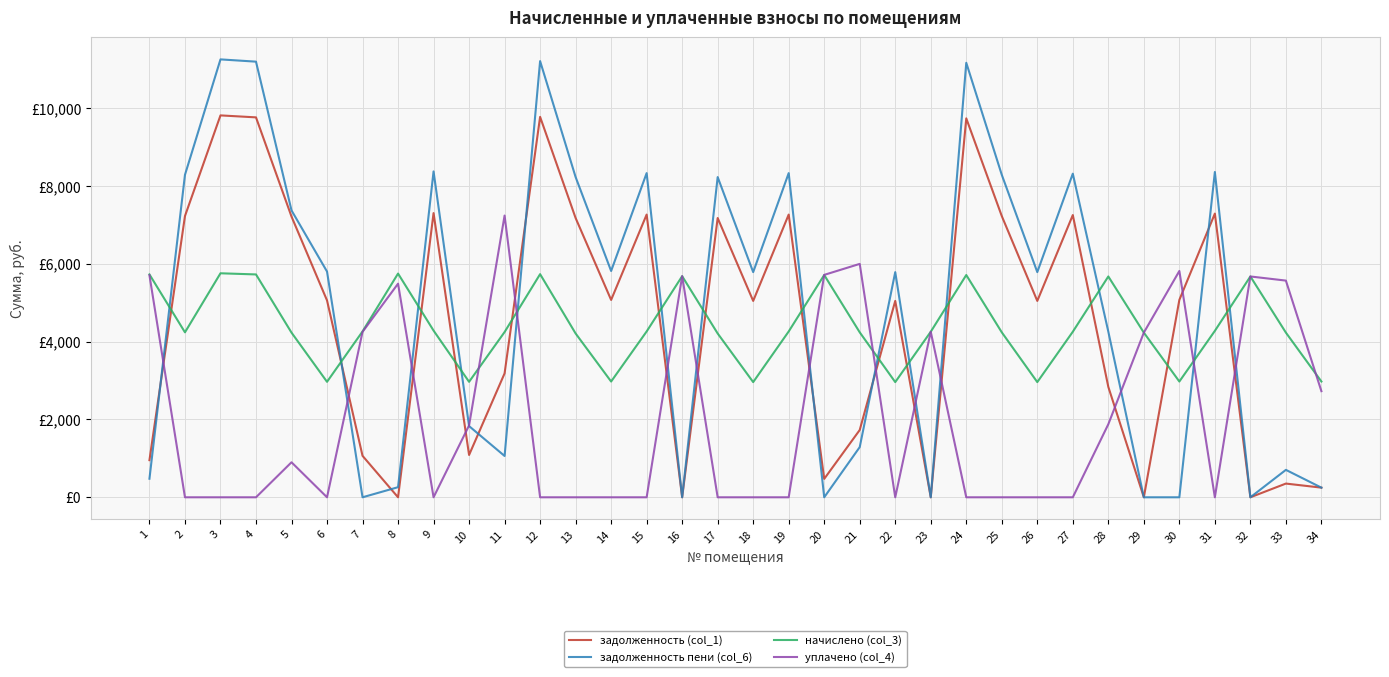

At which label is задолженность пени (col_6) closest to 5628?

18